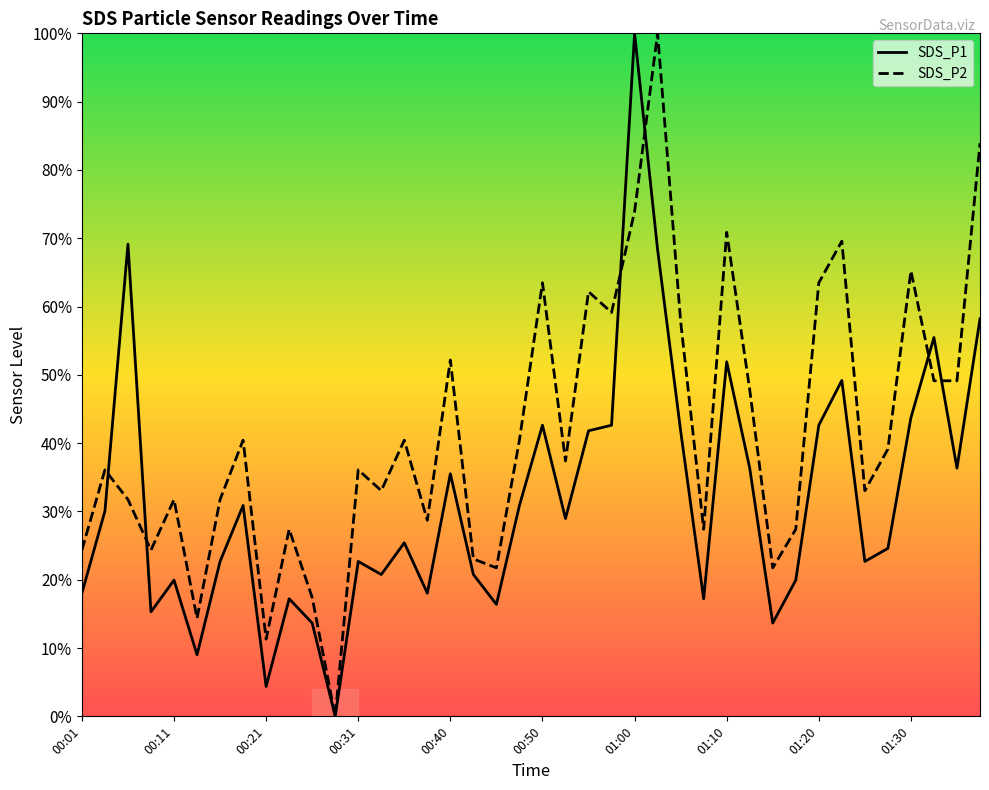

Reading left to right, list all the values displayed in this chart.

SDS_P1: 18.0	30.1	69.1	15.3	19.9	9.0	22.7	30.9	4.4	17.2	13.7	0.0	22.7	20.8	25.4	18.0	35.5	20.8	16.4	30.9	42.6	29.0	41.8	42.6	100.0	68.3	41.8	17.2	51.9	36.3	13.7	19.9	42.6	49.2	22.7	24.6	43.7	55.5	36.3	58.2
SDS_P2: 24.3	36.1	31.7	24.3	31.7	14.3	31.7	40.4	11.3	27.4	17.4	0.0	36.1	33.0	40.4	28.7	52.2	23.0	21.7	40.4	63.5	37.4	62.2	59.1	73.9	100.0	57.8	27.4	70.9	47.8	21.7	27.4	63.5	69.6	33.0	39.1	65.2	49.1	49.1	83.9